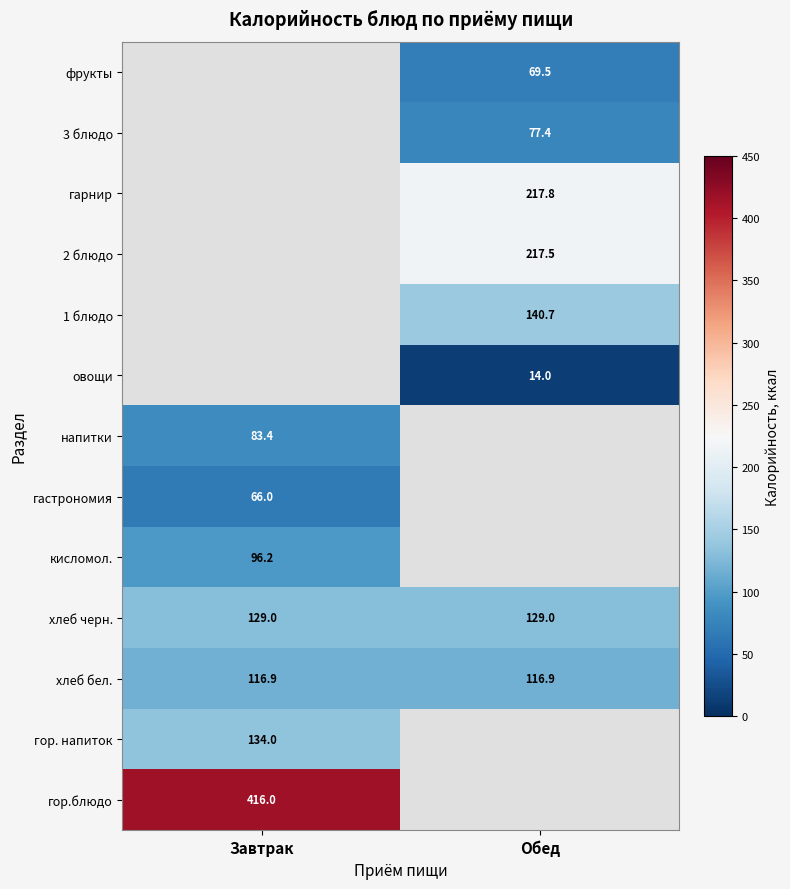

What is the average value of the хлеб бел. series?

116.9